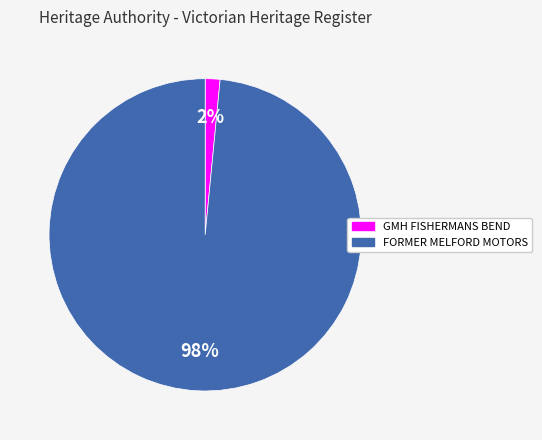

Rank the categories by value from lowest to highest.

GMH FISHERMANS BEND, FORMER MELFORD MOTORS